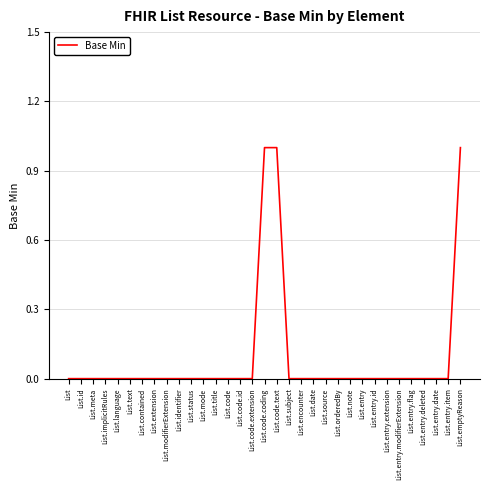

What position from the left is List.code.extension?

16